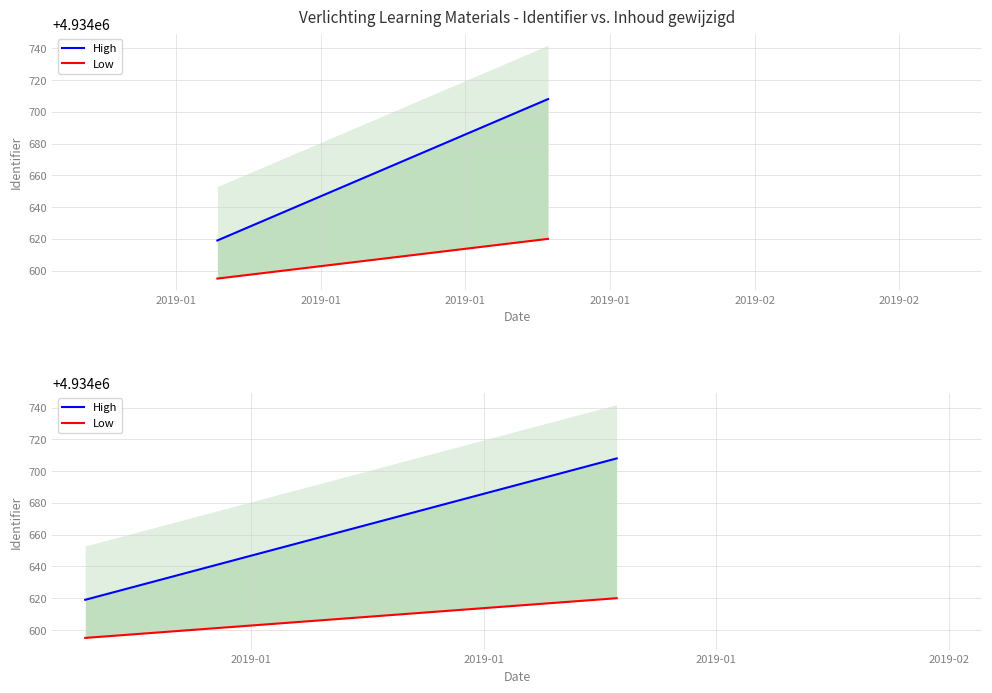

Is it true that Low equals 2150983 at 2019-01?

False